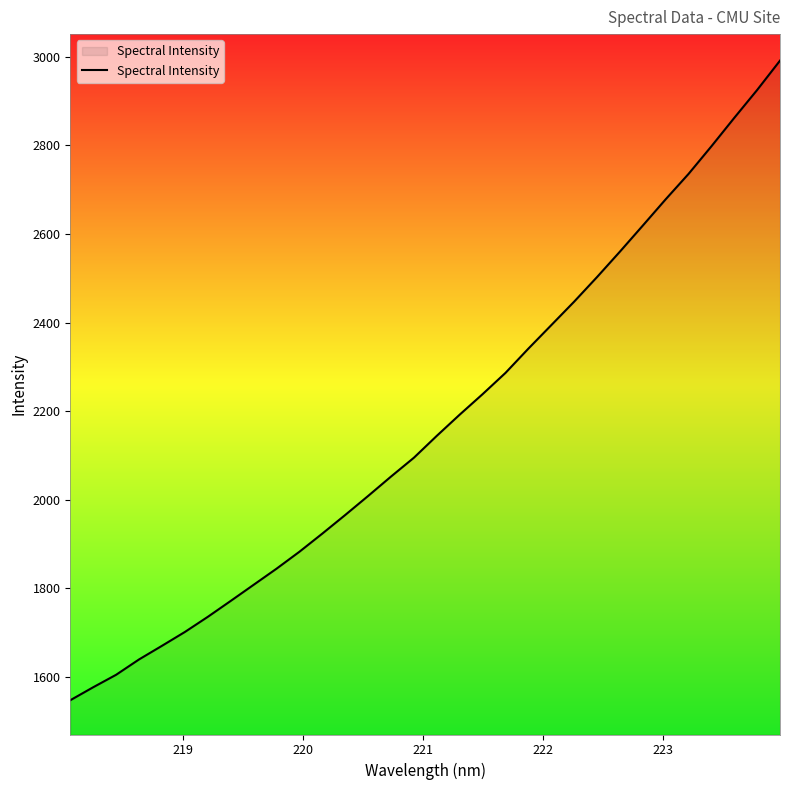

What is the minimum value shown in the chart?

1547.4